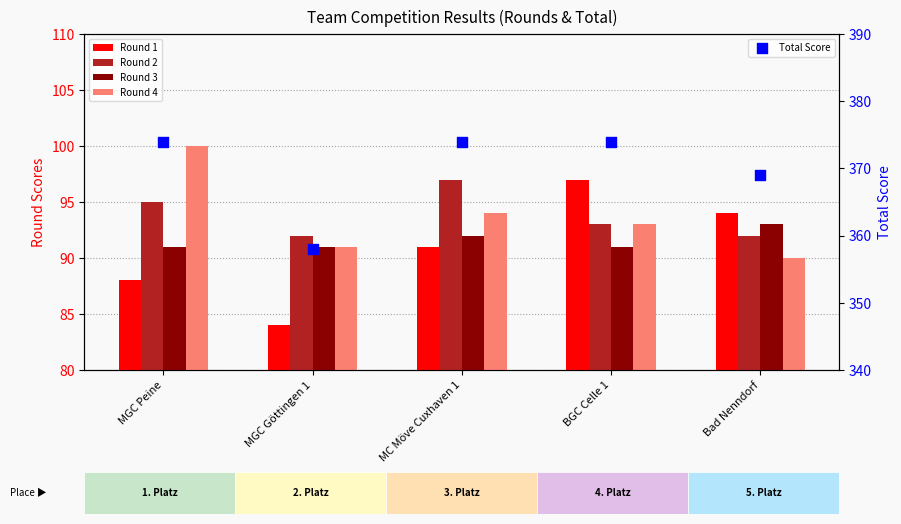

Which series reaches the minimum Y coordinate?

Round 1